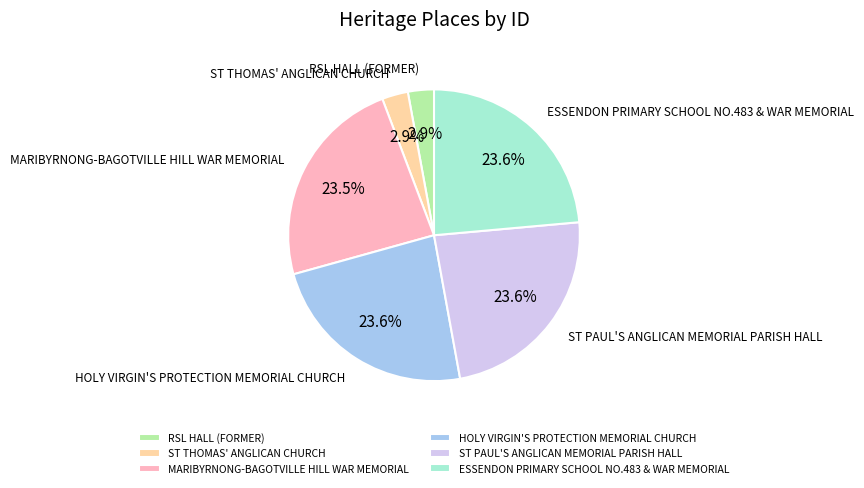

Between ST PAUL'S ANGLICAN MEMORIAL PARISH HALL and RSL HALL (FORMER), which is larger?

ST PAUL'S ANGLICAN MEMORIAL PARISH HALL